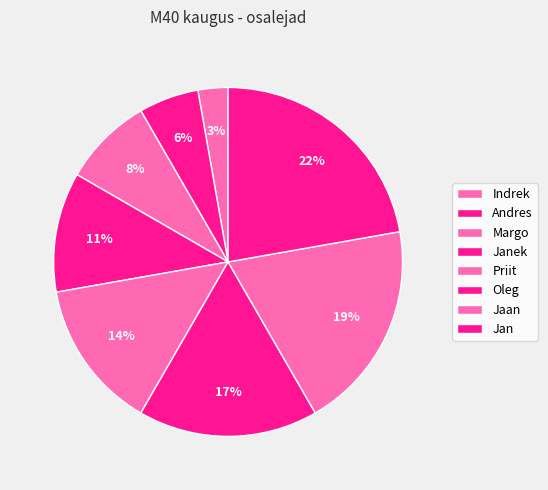

Which category has the smallest portion of the pie?

Indrek